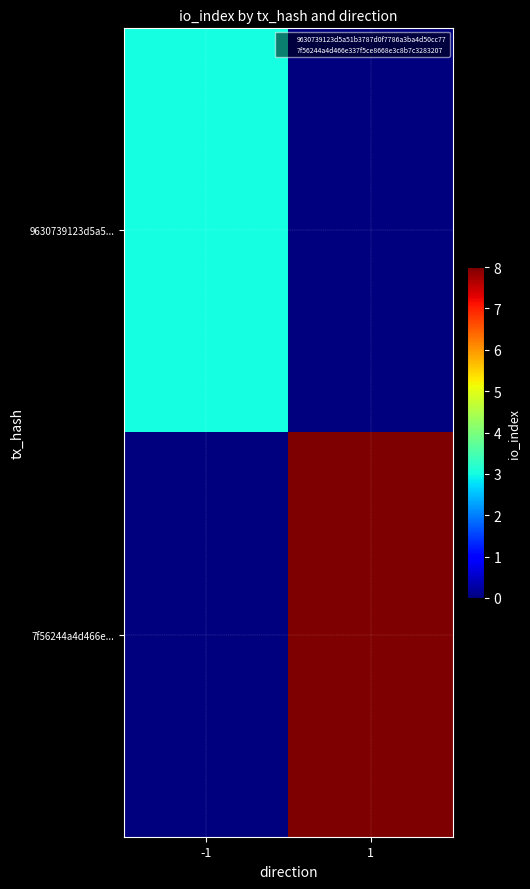

What is the difference between the highest and lowest values at 1?

8